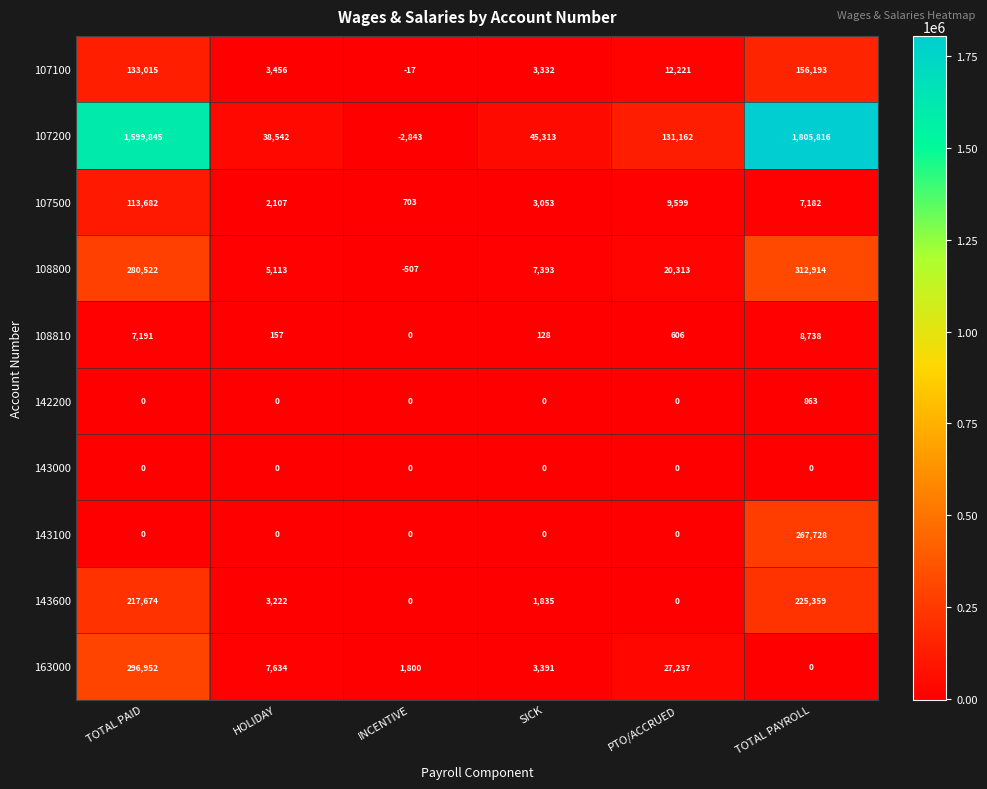

True or false: 143000 has a value of 0 at TOTAL PAYROLL.

True